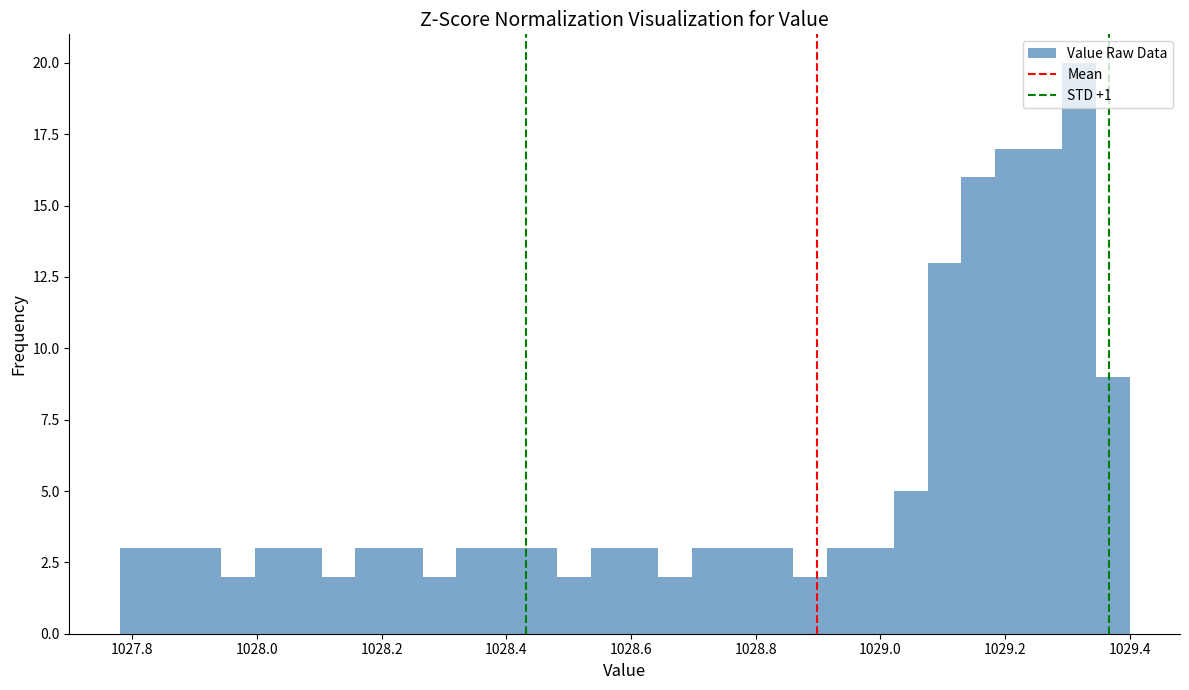

Read against the x-axis, roughly where is the centre of the tallest bar?

1029.32